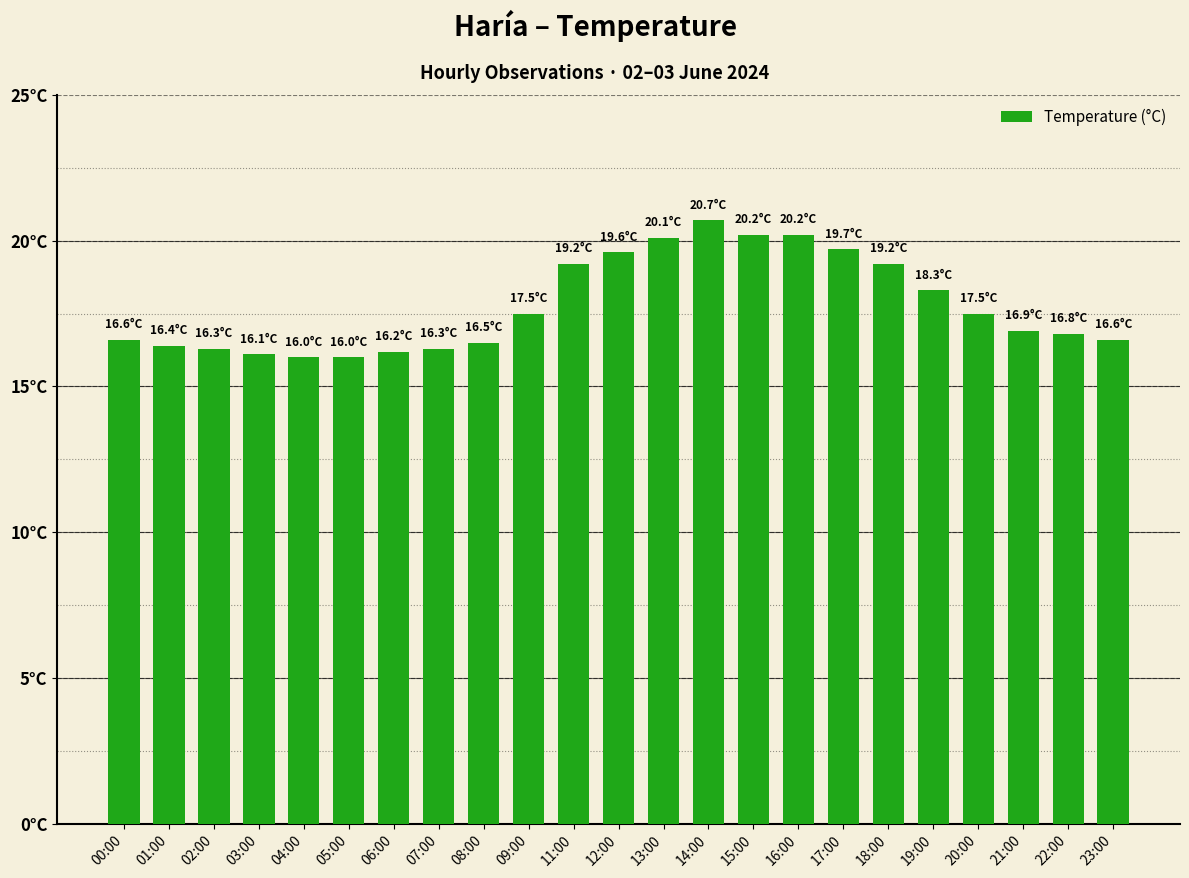

Reading right to left, extract all data points from this chart.

16.6	16.8	16.9	17.5	18.3	19.2	19.7	20.2	20.2	20.7	20.1	19.6	19.2	17.5	16.5	16.3	16.2	16.0	16.0	16.1	16.3	16.4	16.6